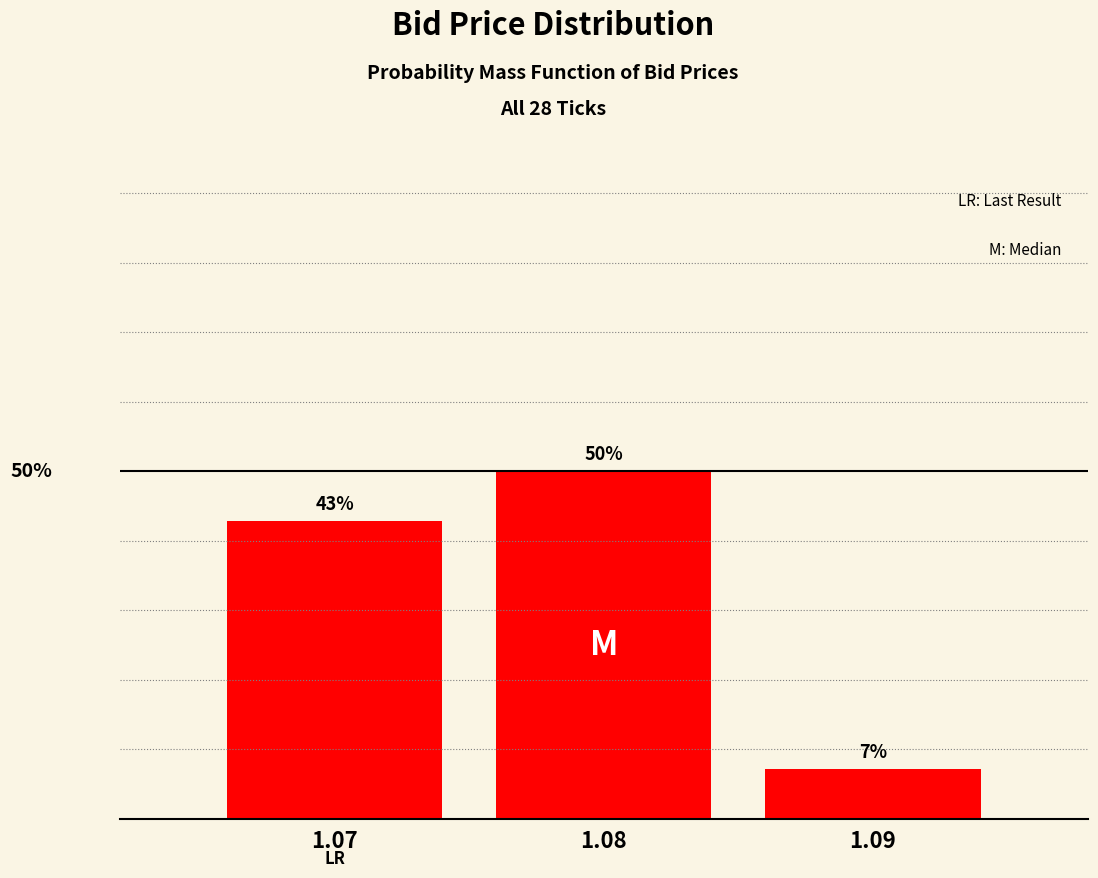

Rank the categories by value from lowest to highest.

1.09, 1.07, 1.08